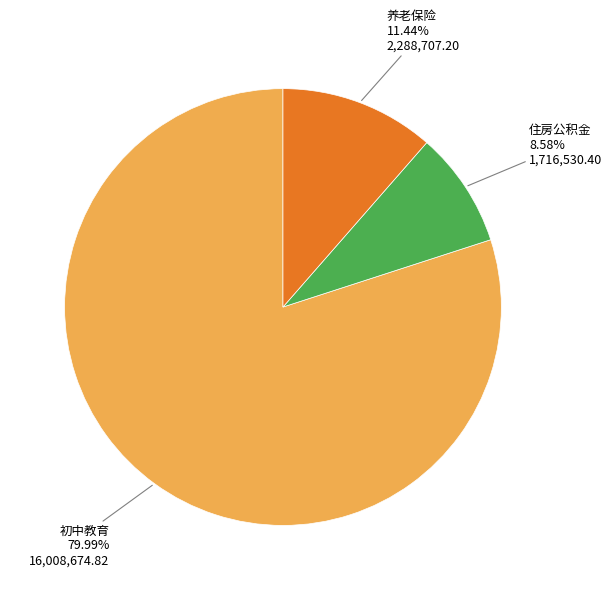

Is there any slice that represents more than half of the pie?

Yes